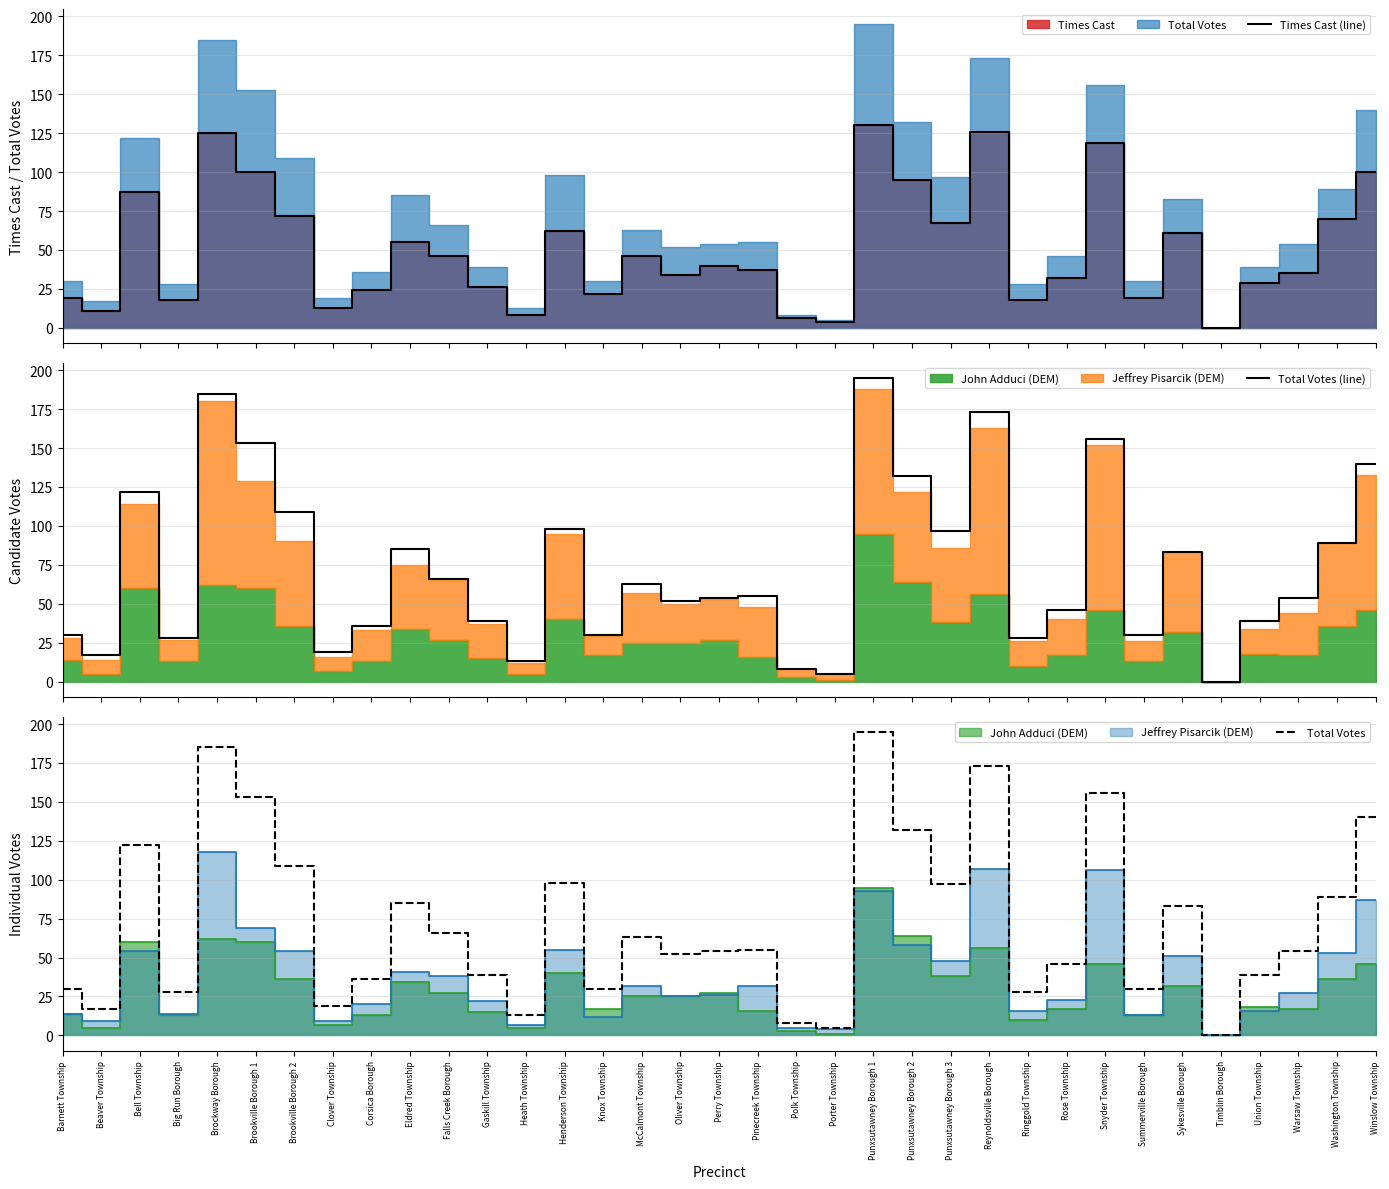

Is the value of Times Cast (line) at Punxsutawney Borough 3 greater than the value of Total Votes (line) at Polk Township?

Yes